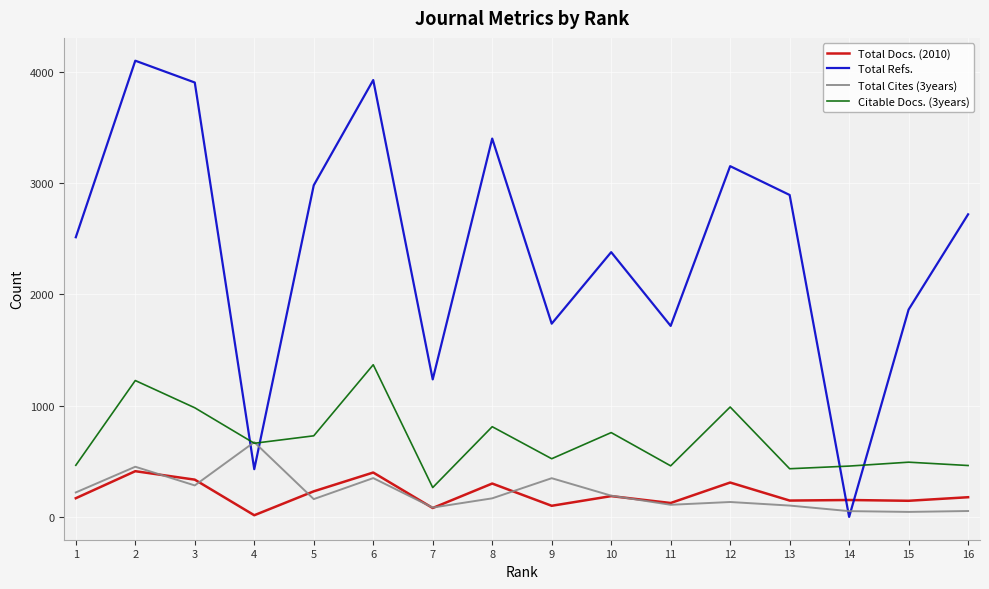

What is the average value of the Citable Docs. (3years) series?

692